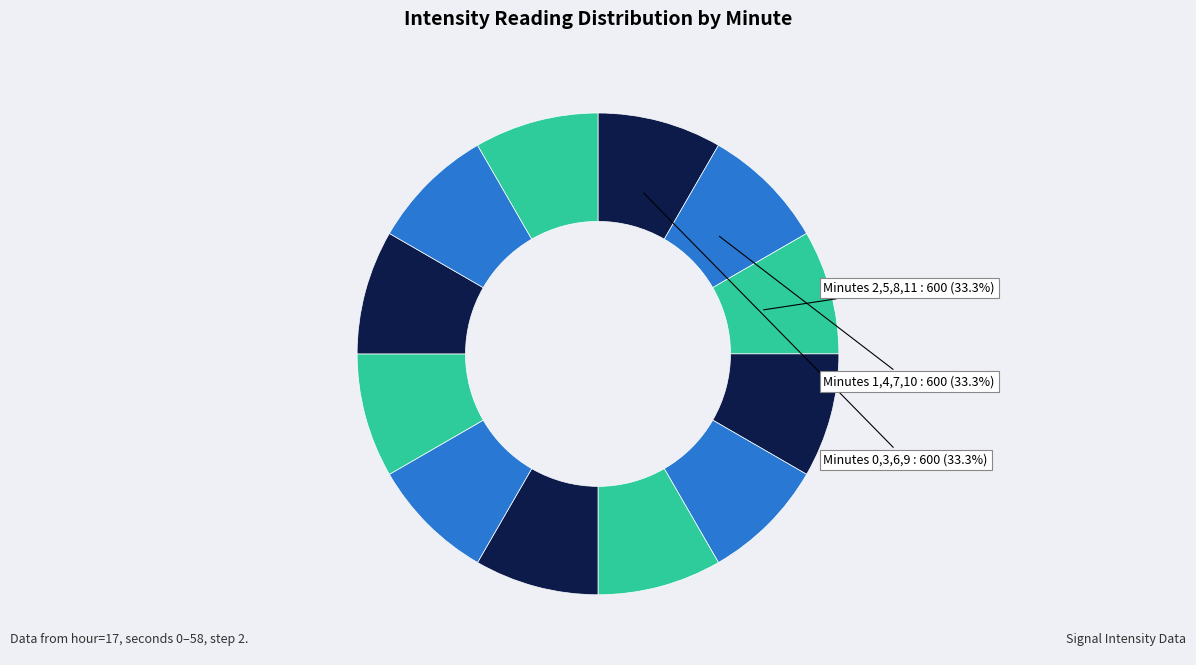

To the nearest percent, what is the average slice percentage?

8%